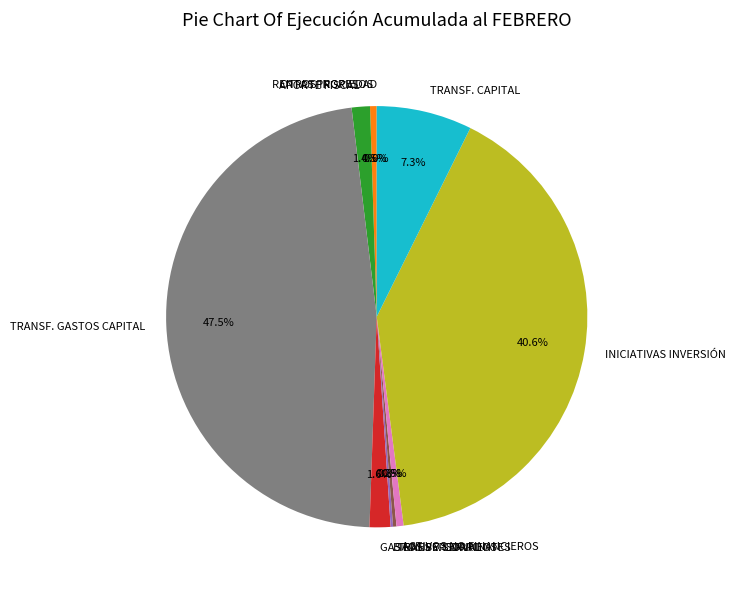

Is there any slice that represents more than half of the pie?

No